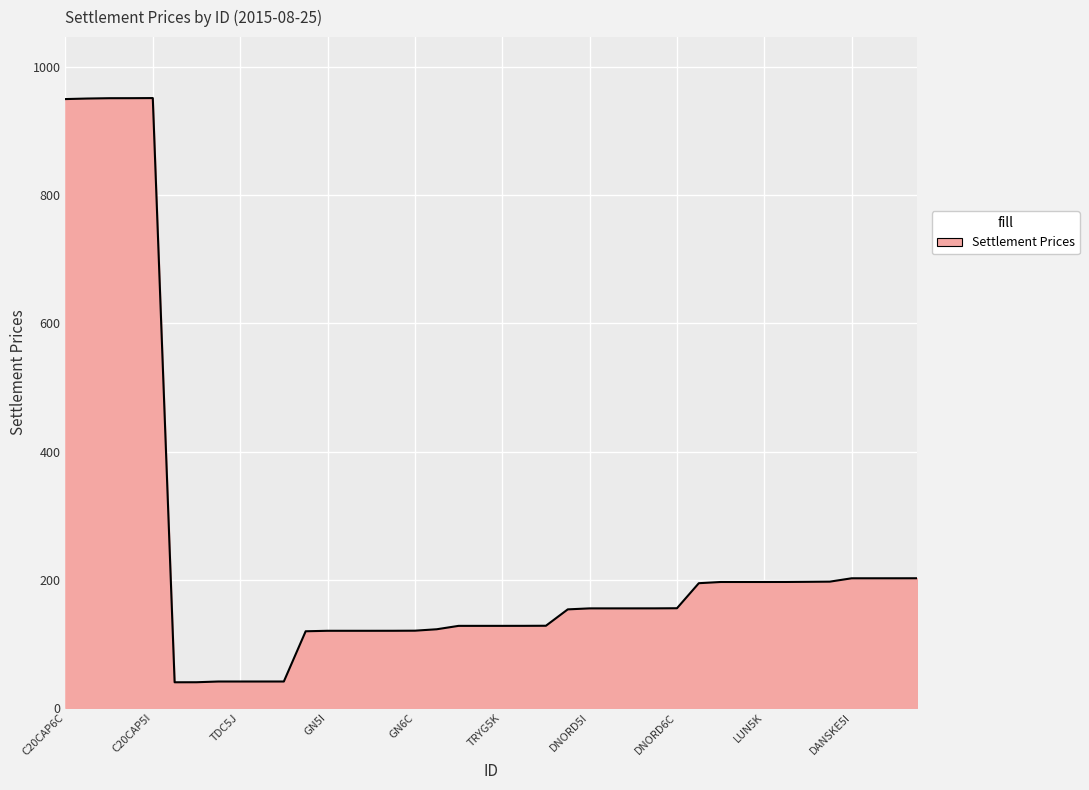

What is the maximum value shown in the chart?

951.9